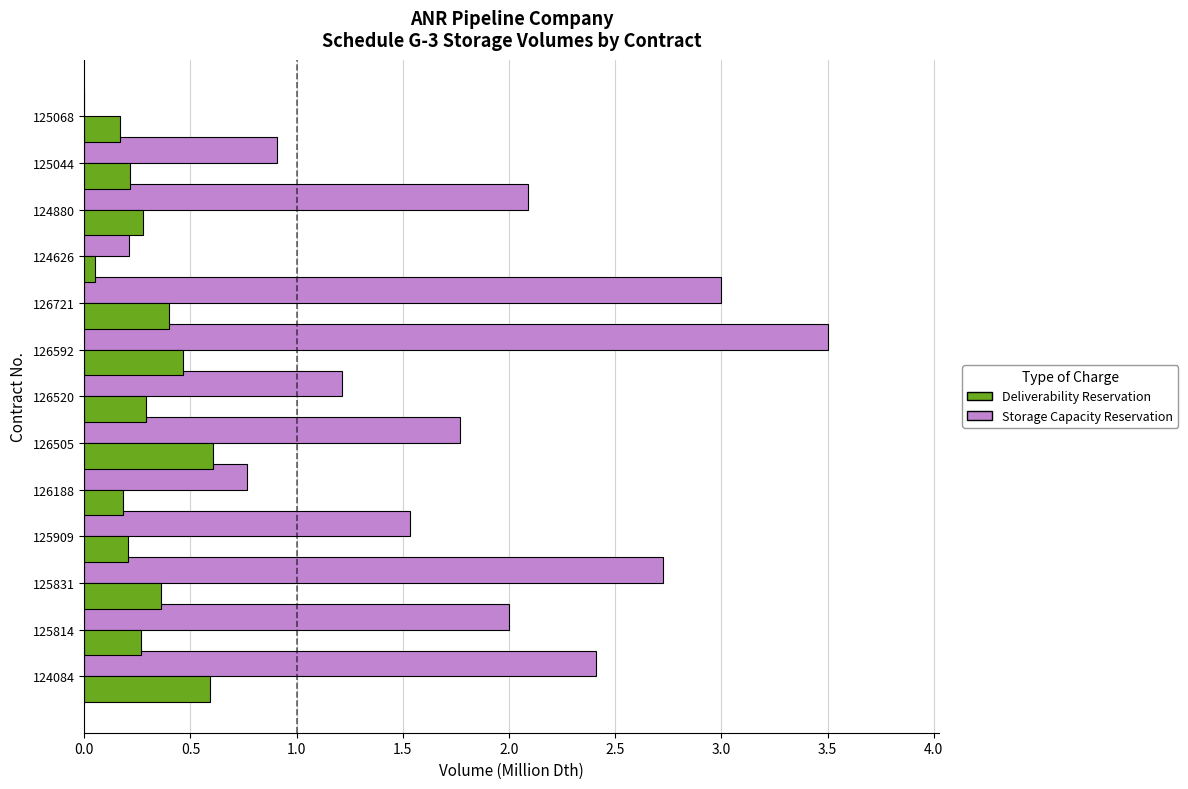

Is it true that Storage Capacity Reservation equals 3.0 at 126721?

True